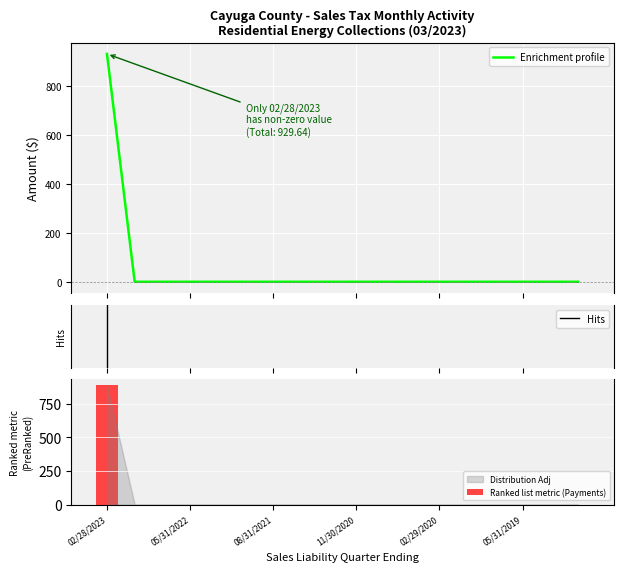

Is the value of Distribution Adjustments at 11/30/2020 greater than the value of Payments (Excl. 1-22 EFT) at 08/31/2020?

No